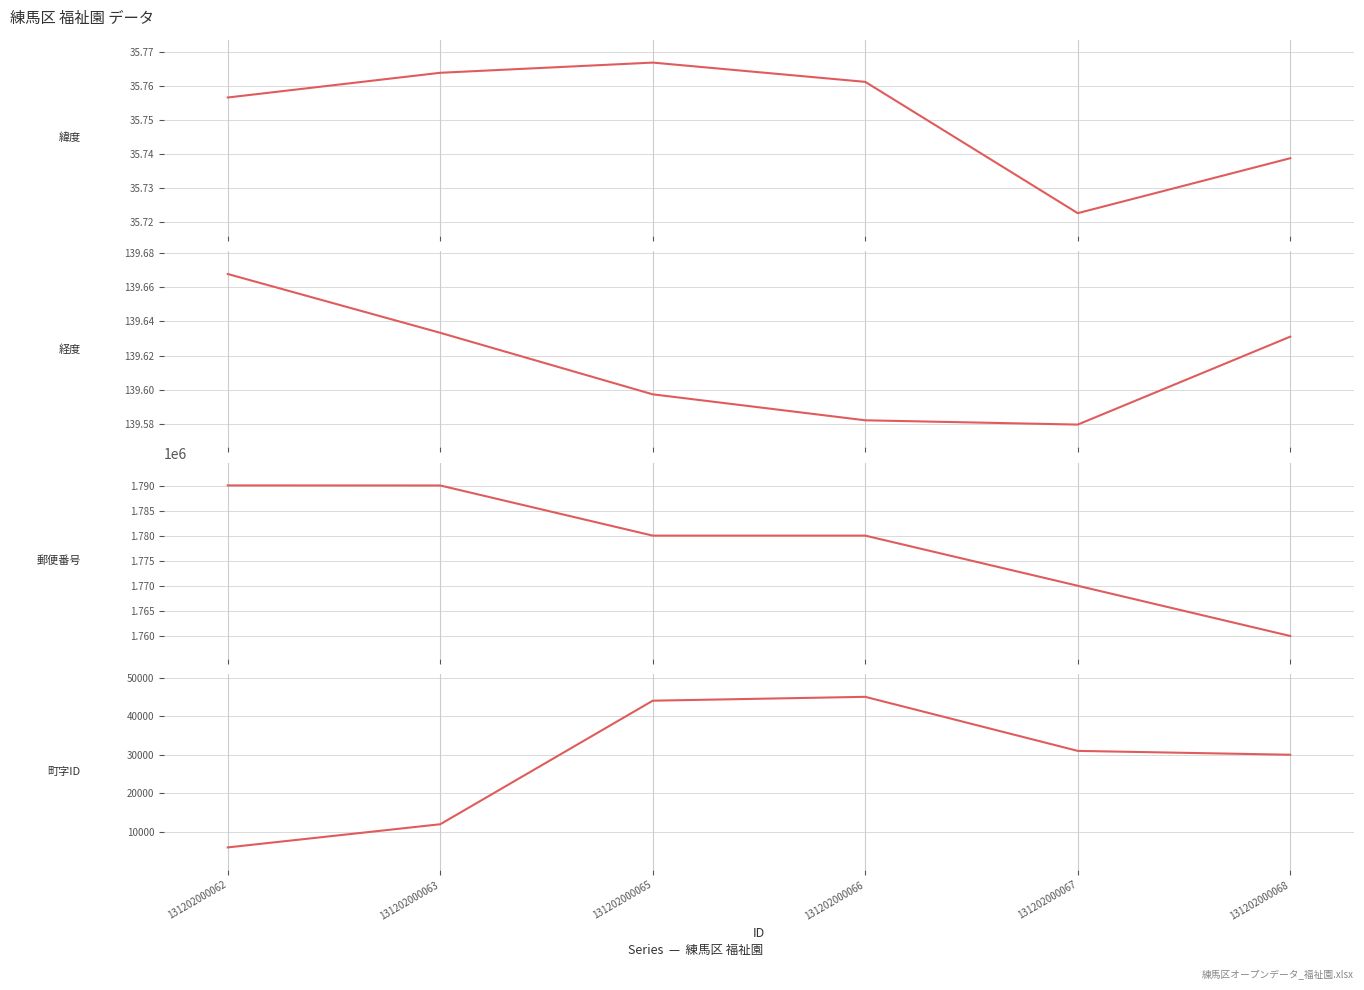

How many interior local peaks does the 緯度 series have?

1